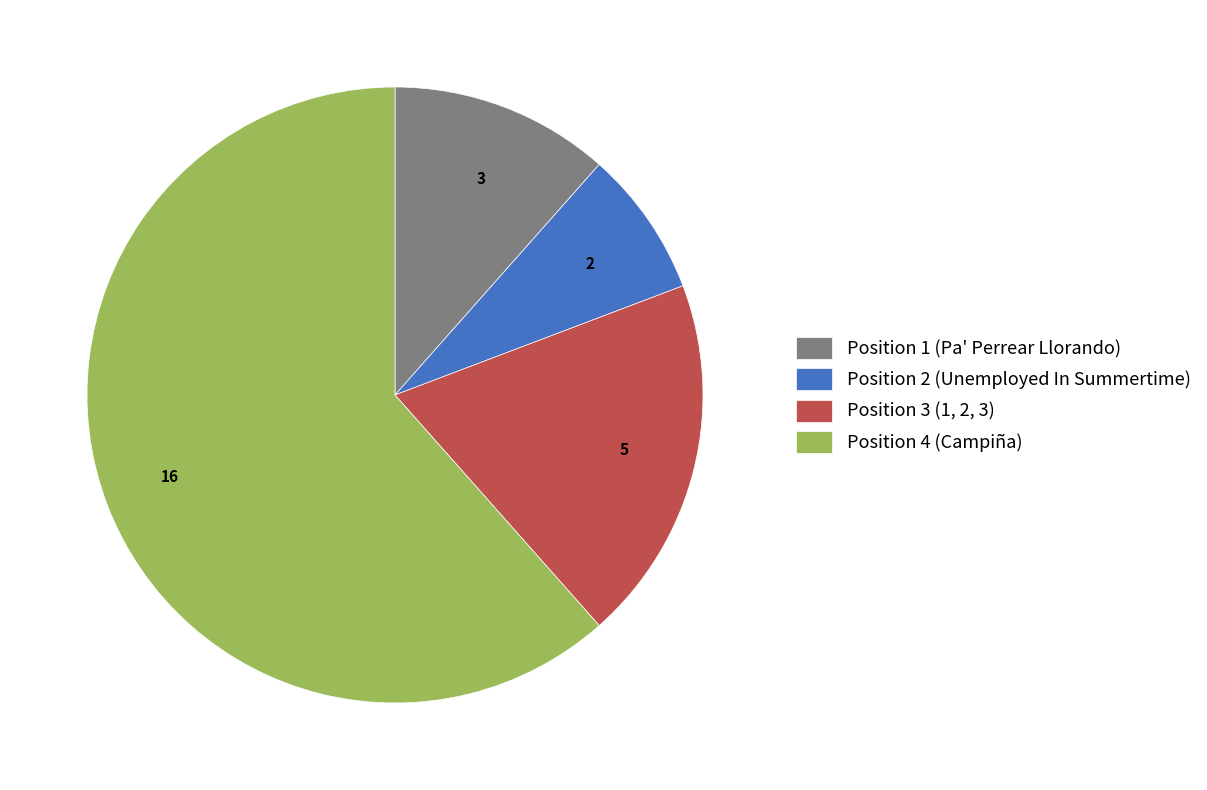

Count the number of slices in the pie.

4